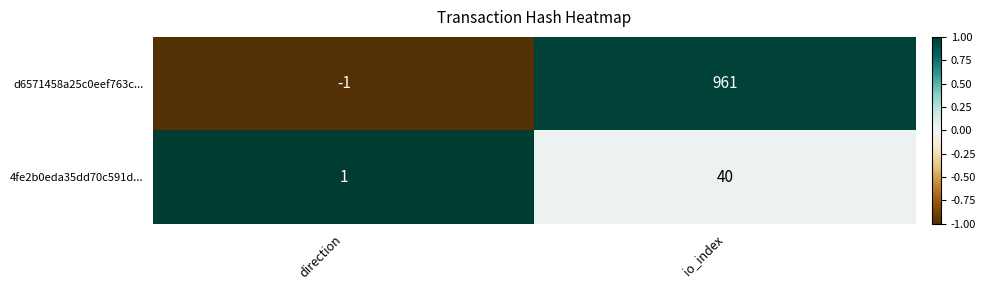

Which series has the largest range (max minus min)?

d6571458a25c0eef763c...